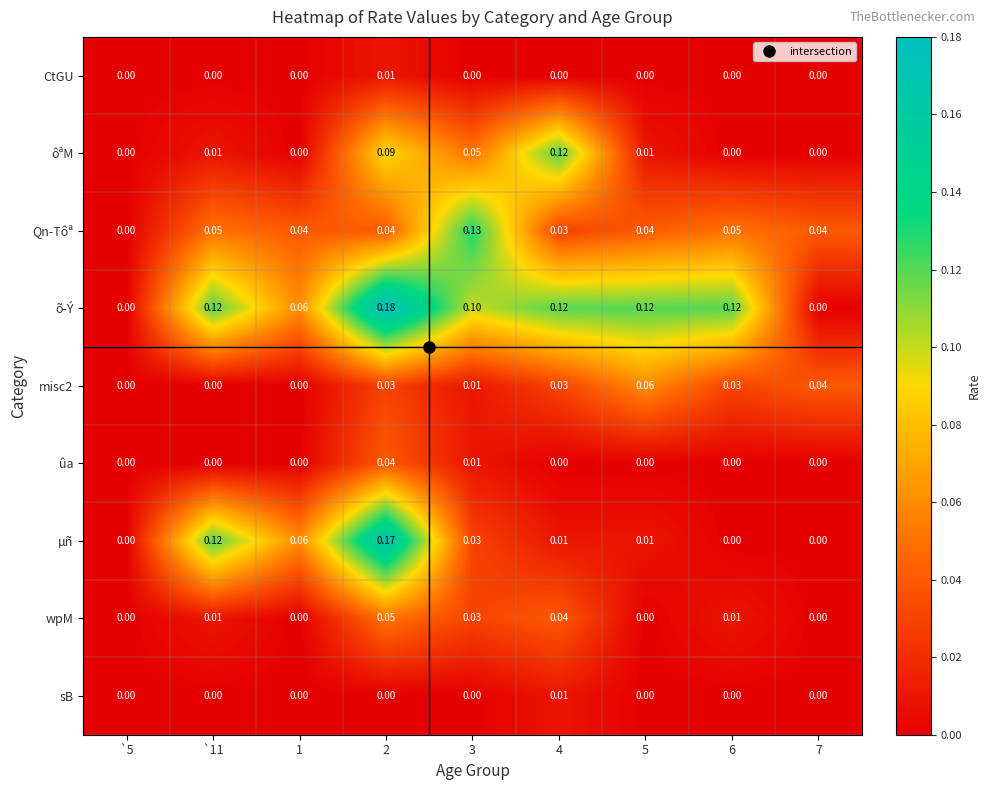

What is the spread (max minus min) of values at 6?

0.1